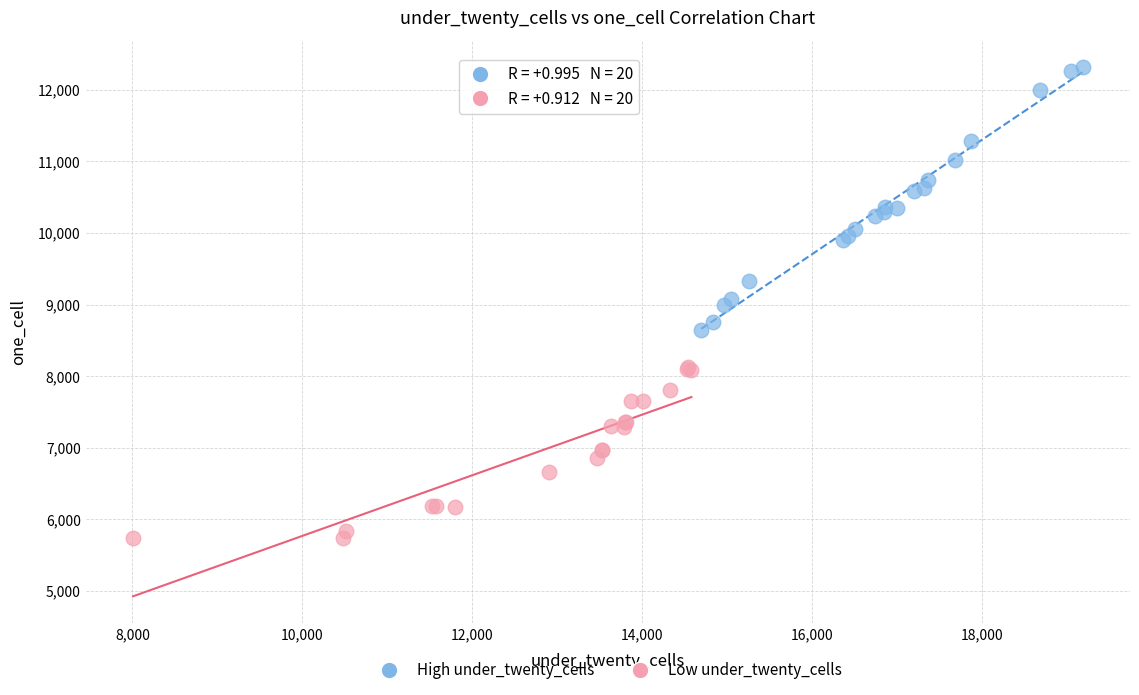

Which series contains the highest Y value?

High under_twenty_cells